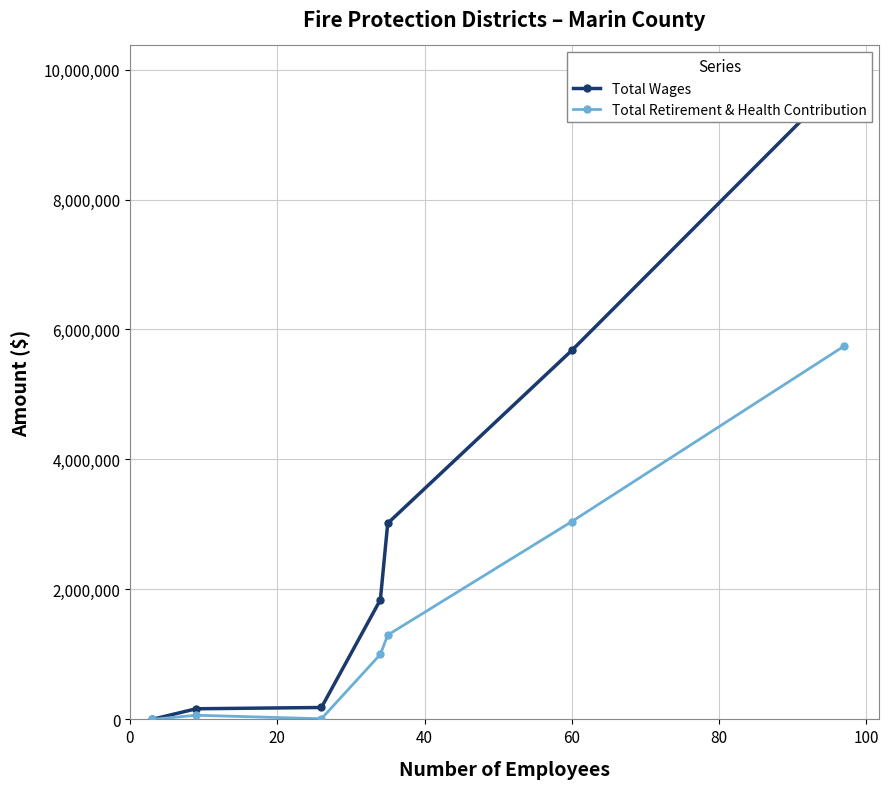

True or false: Total Wages has more than 1 interior local peaks.

False